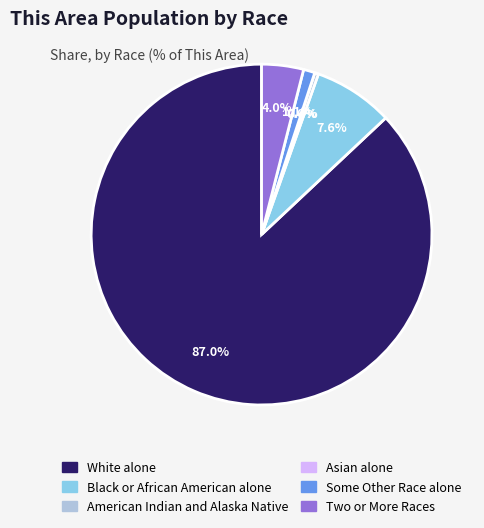

What is the total percentage of White alone and Asian alone?

87.0%